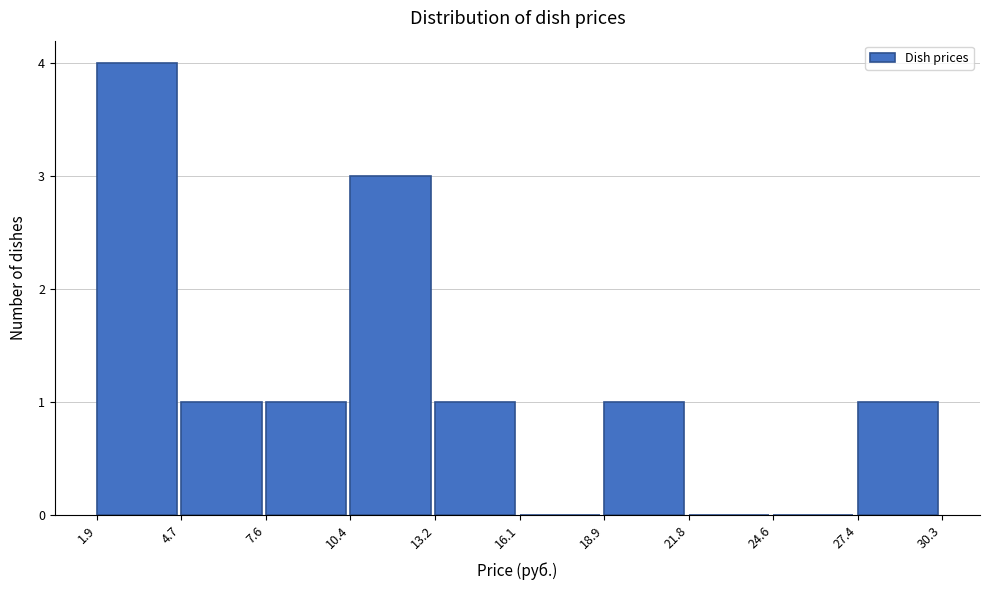

How tall is the bar that spans 18.9 to 21.8 on the x-axis? The values are not printed on the chart, so give them approximately, as read against the axis.

1